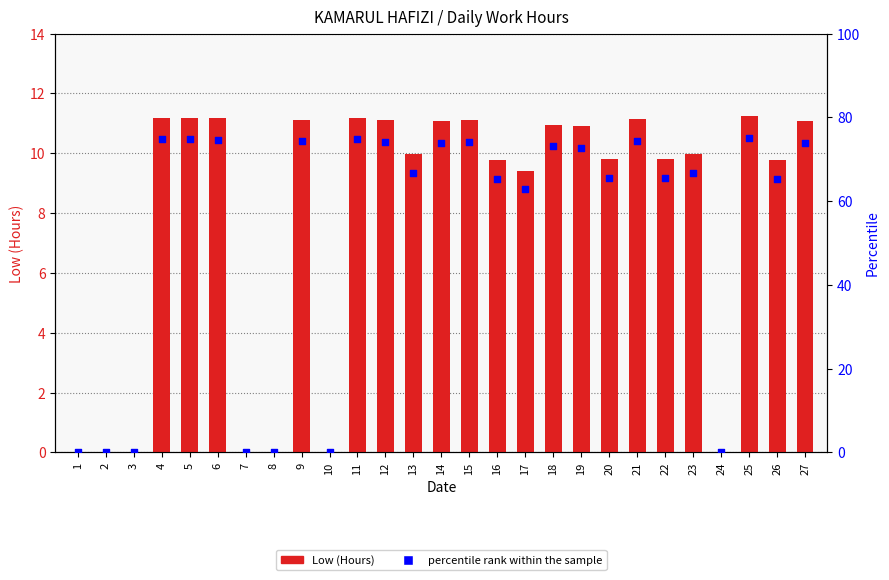

Which series reaches the minimum Y coordinate?

Low (Hours)